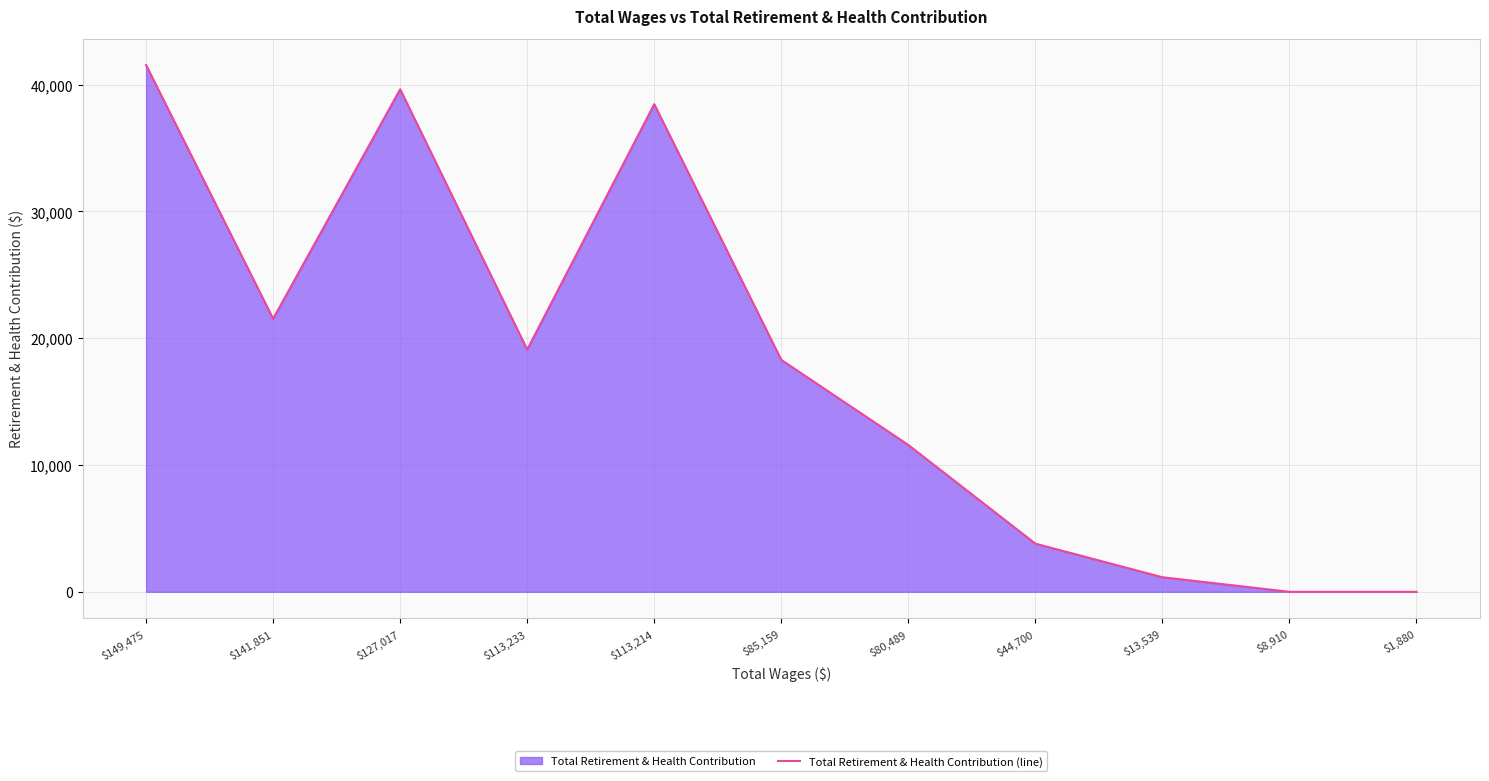

How many values are below 18287?

5